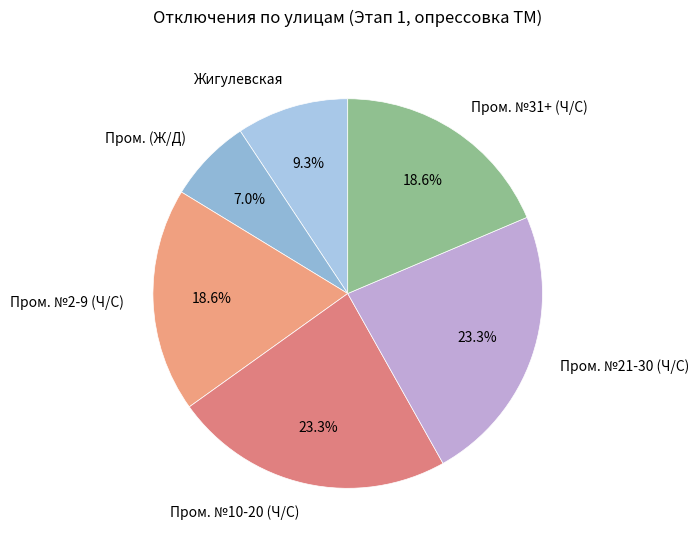

Does Пром. №21-30 (Ч/С) account for over 50% of the chart?

No